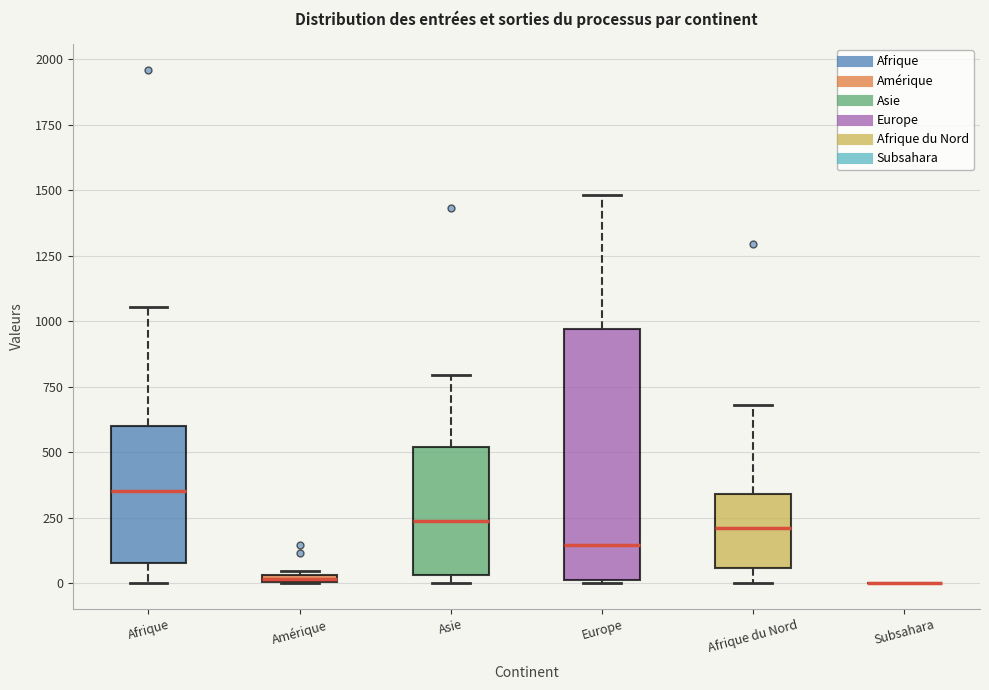

Where is the lower edge of the box for Afrique du Nord on the y-axis? The values are not printed on the chart, so give them approximately, as read against the axis.

50